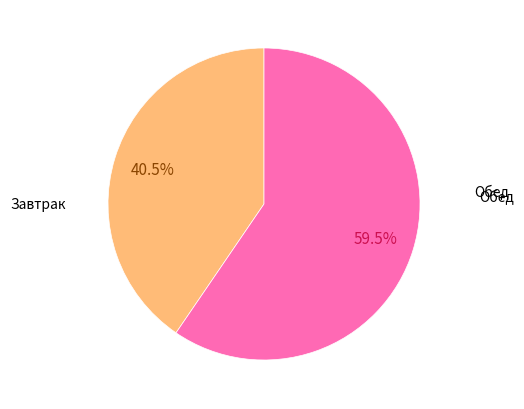

Is there a majority slice in this chart?

Yes